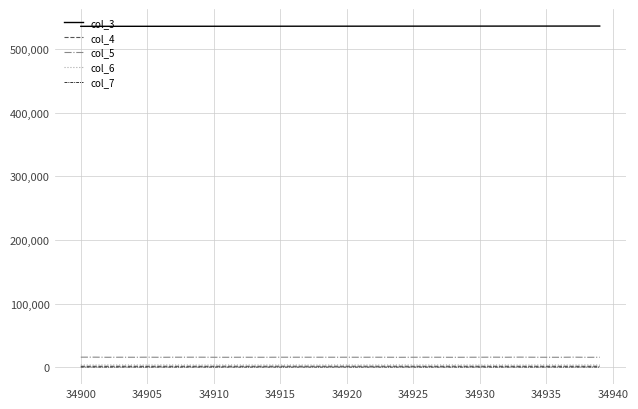

Which series has the largest total across all categories?

col_3